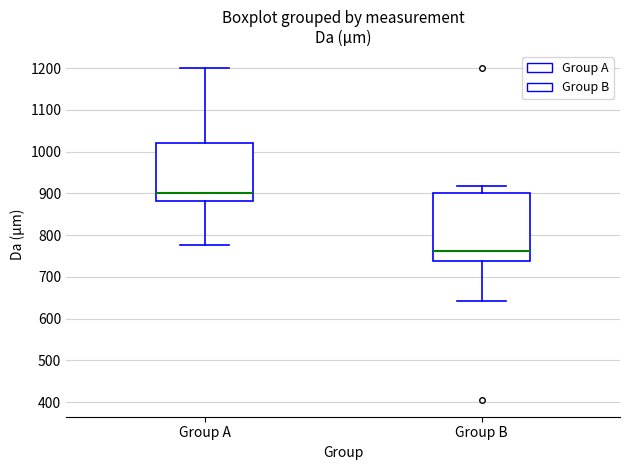

Which box has the highest median line?

Group A